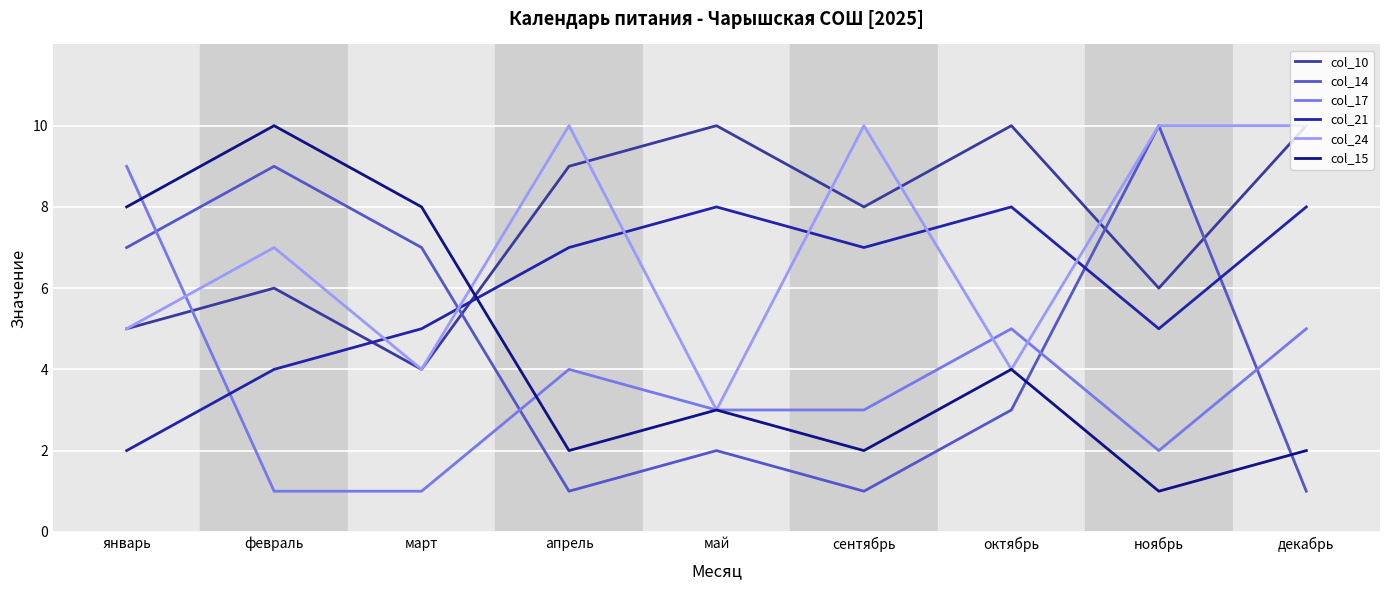

Where is col_21 nearest to the value 5?

март